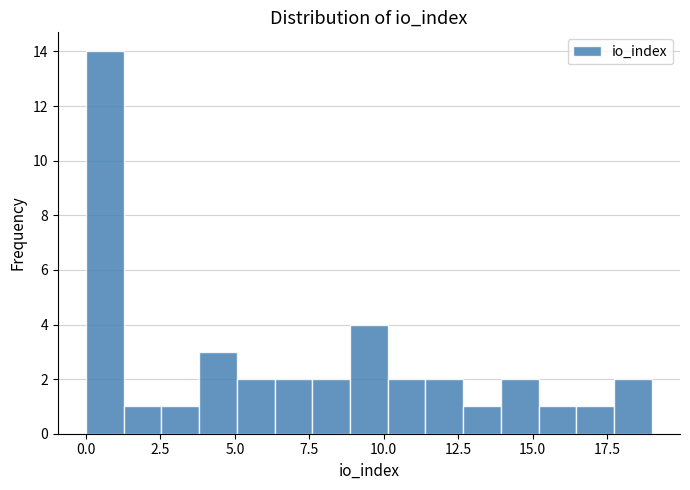

Around what value on the x-axis is the tallest bar? Give the approximate position of its centre, as read against the axis.

0.5